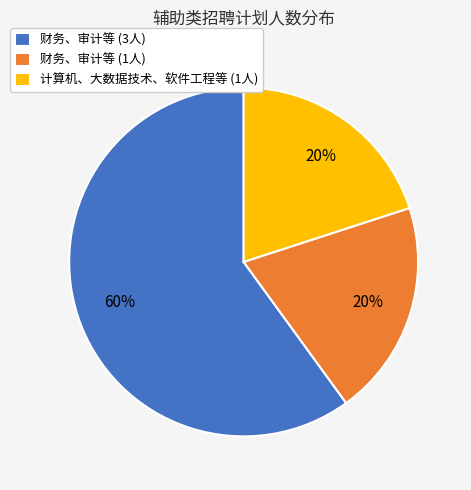

To the nearest percent, what is the average slice percentage?

33%